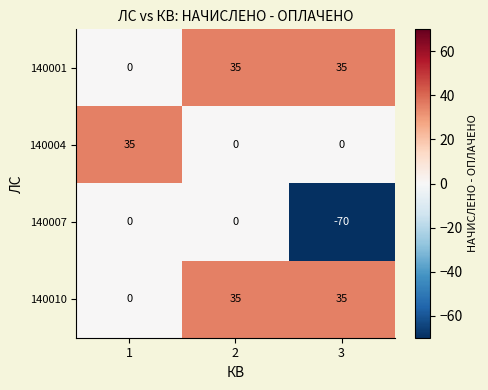

True or false: 140007 has a value of -32 at 2.

False